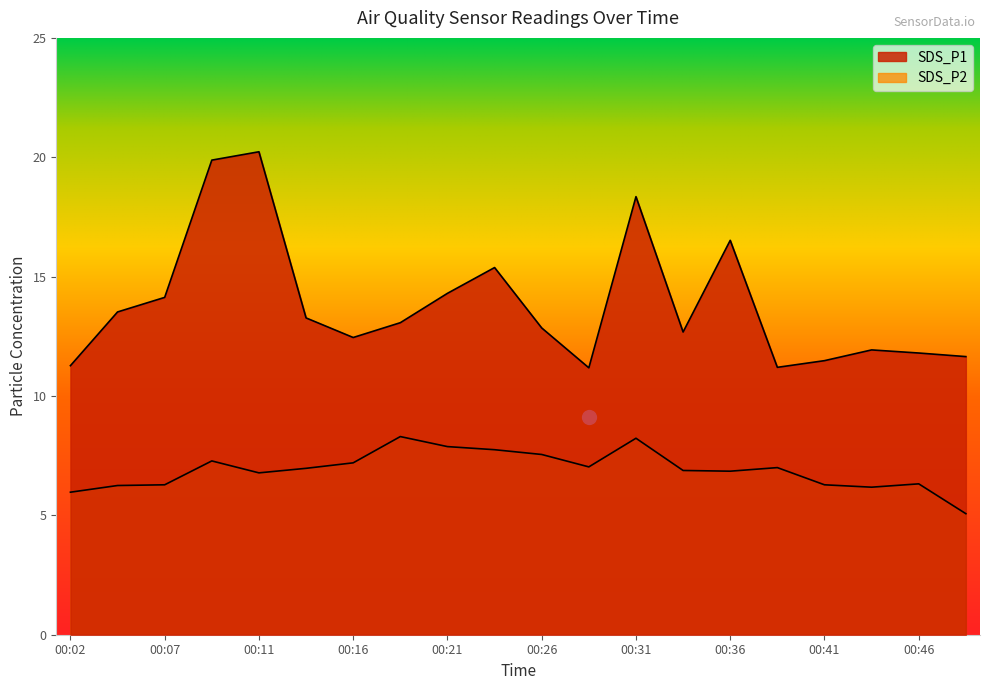

At which category is the sum across all series the highest?

00:09